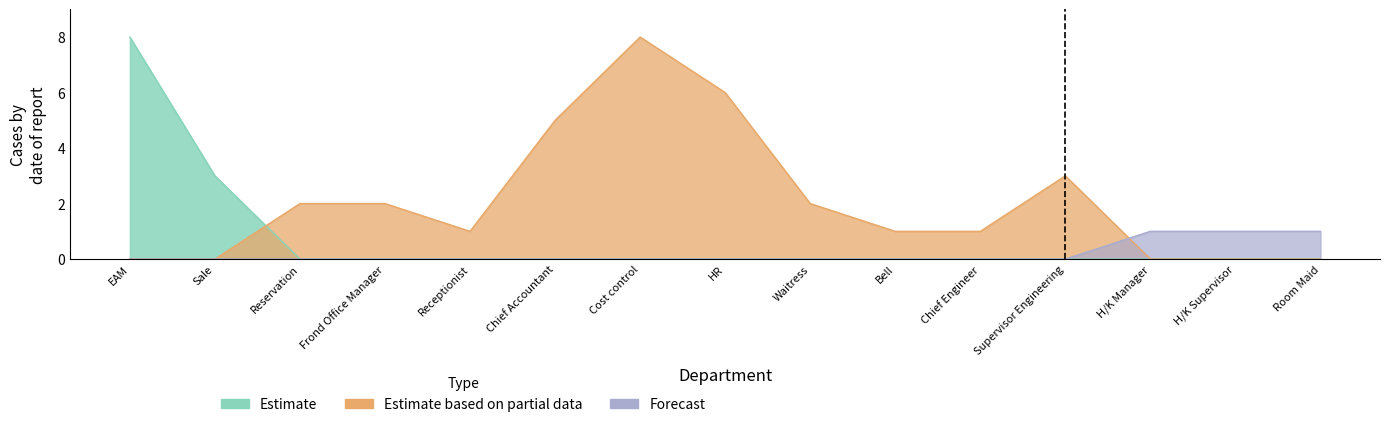

At which category does Estimate based on partial data reach its first local valley?

Receptionist